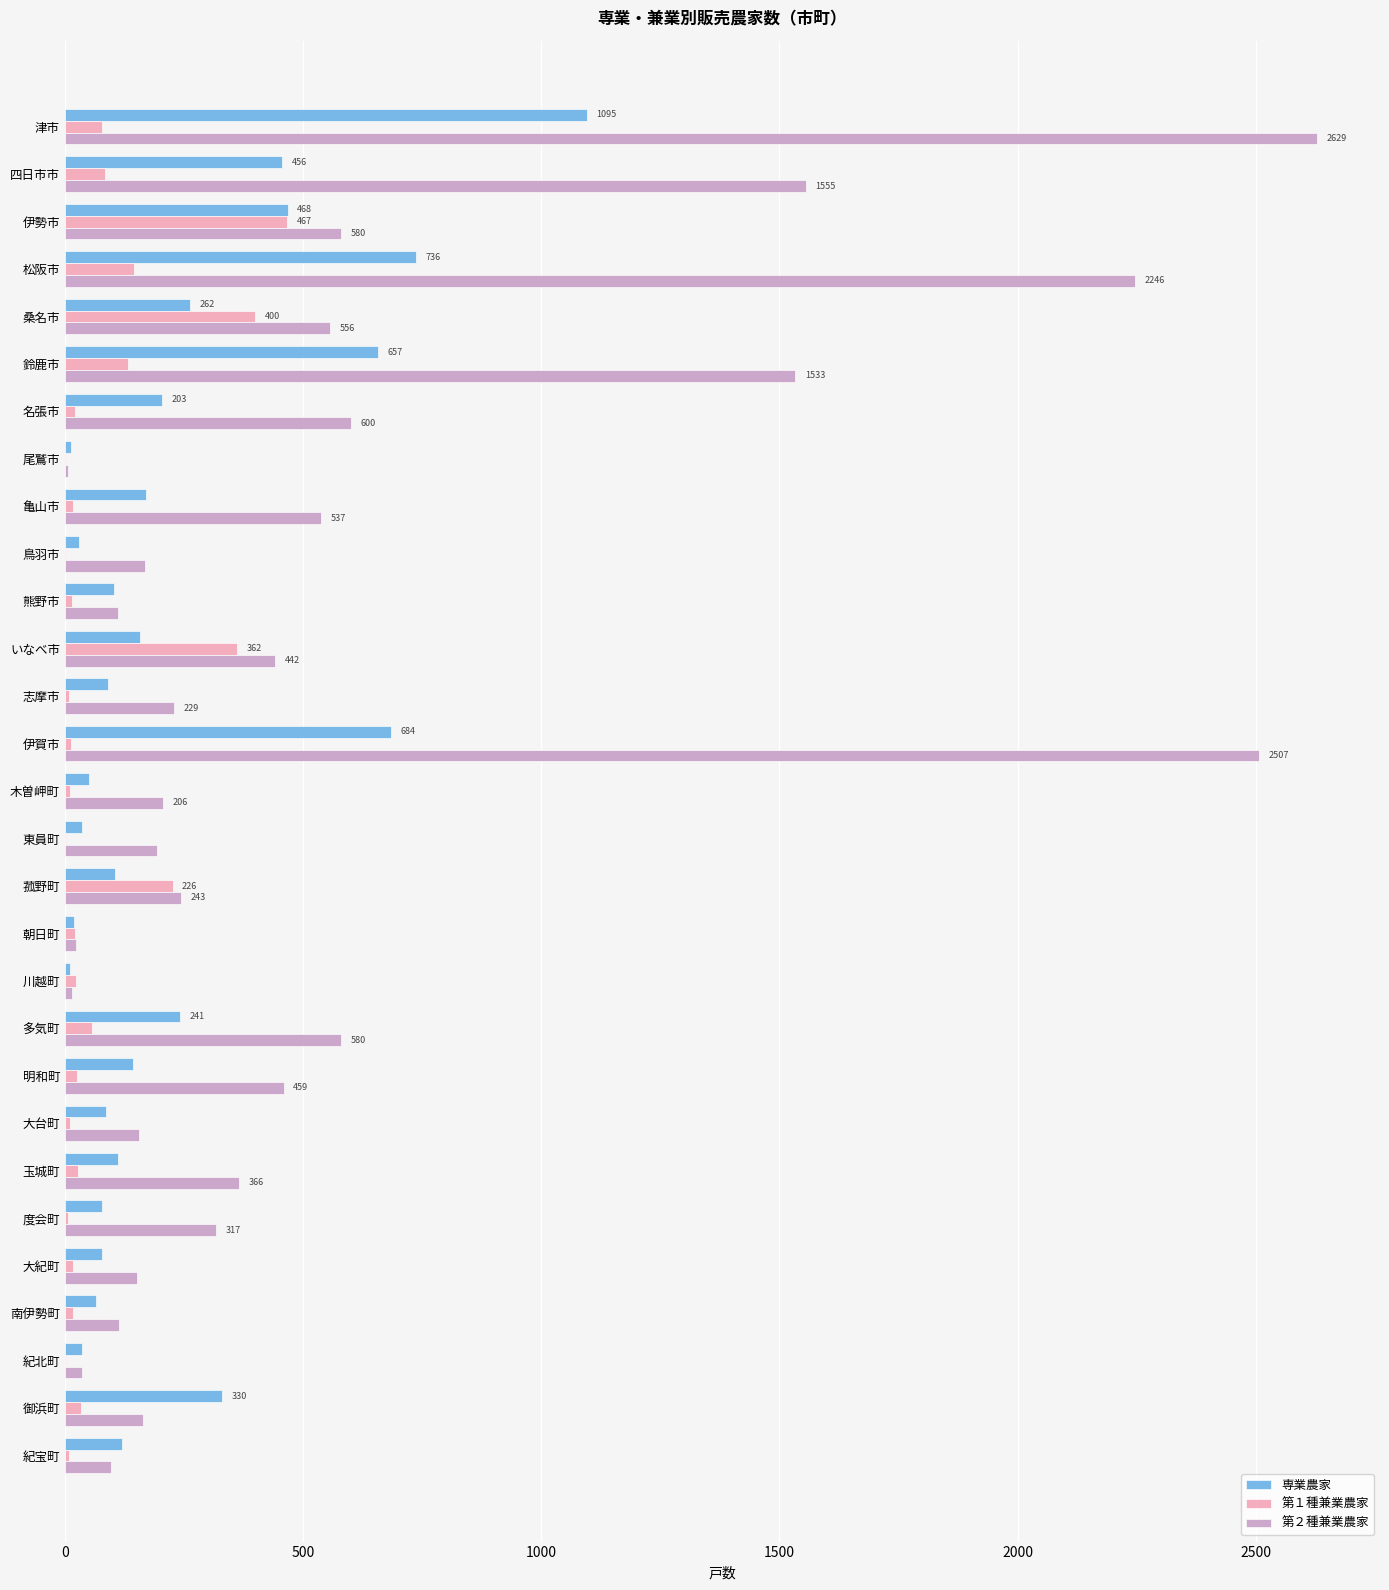

At which category is the sum across all series the highest?

津市